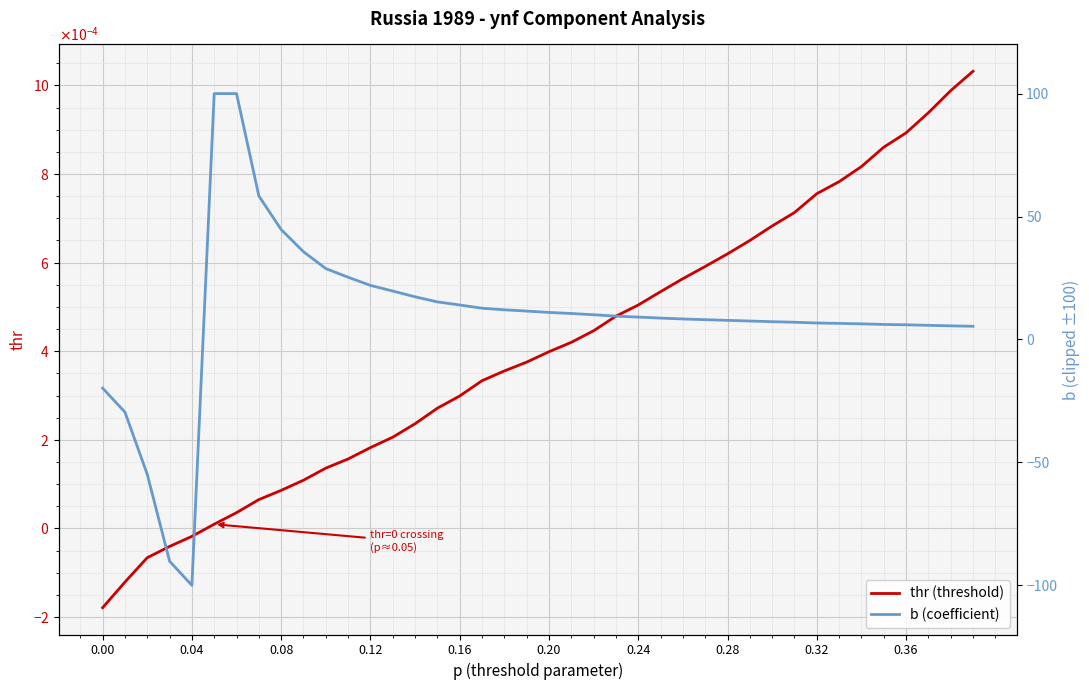

List the series in order of their peak value, lowest first.

thr (threshold), b (coefficient)